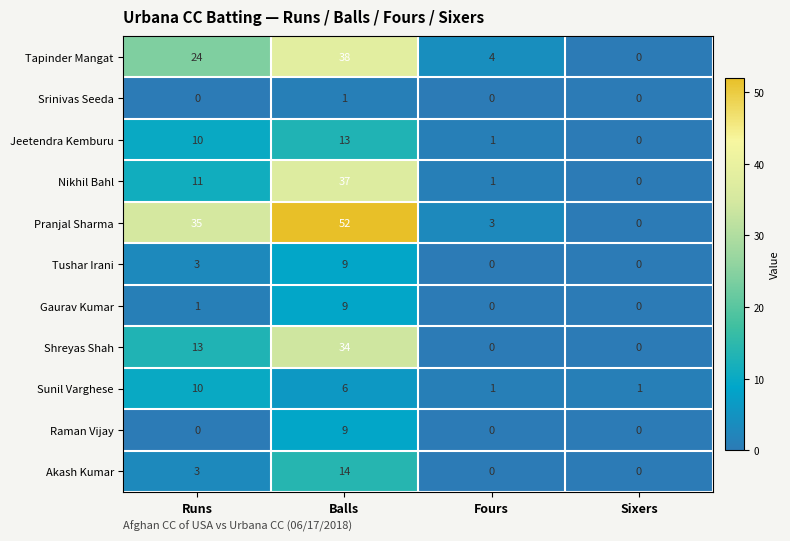

What is the greatest value displayed?

52